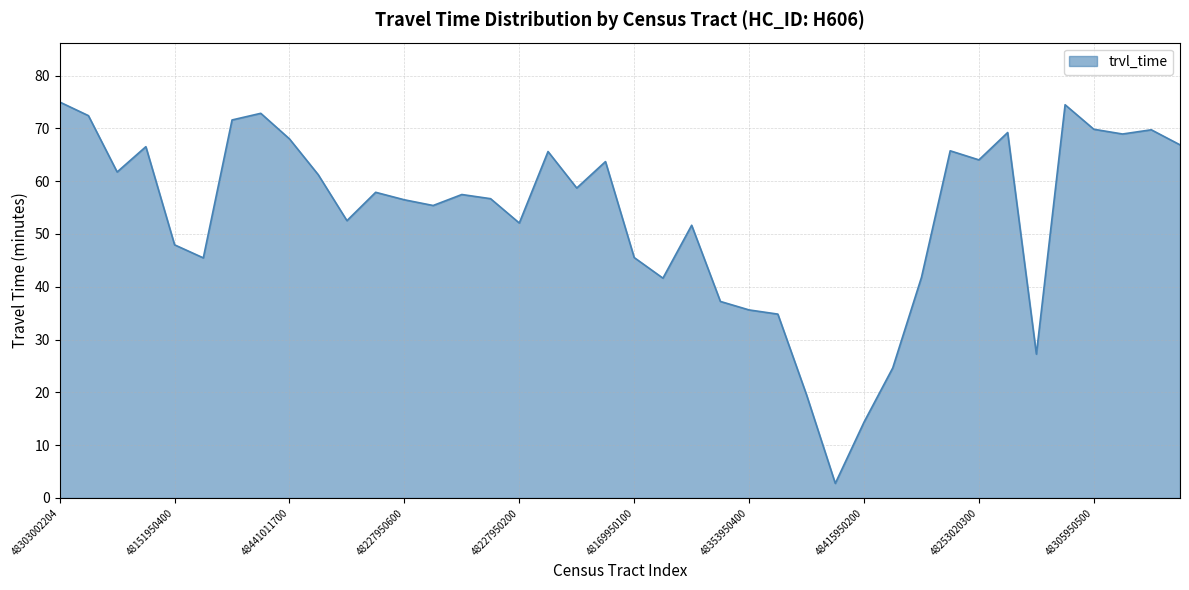

What is the difference between the maximum and minimum values?

72.2